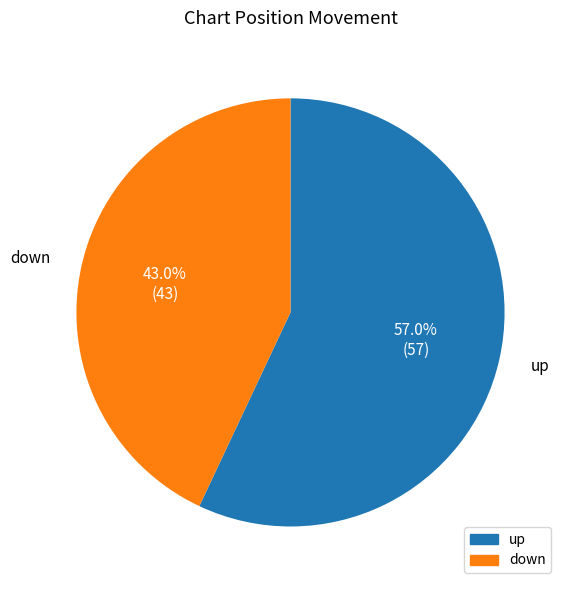

What percentage do down and up together represent?

100.0%